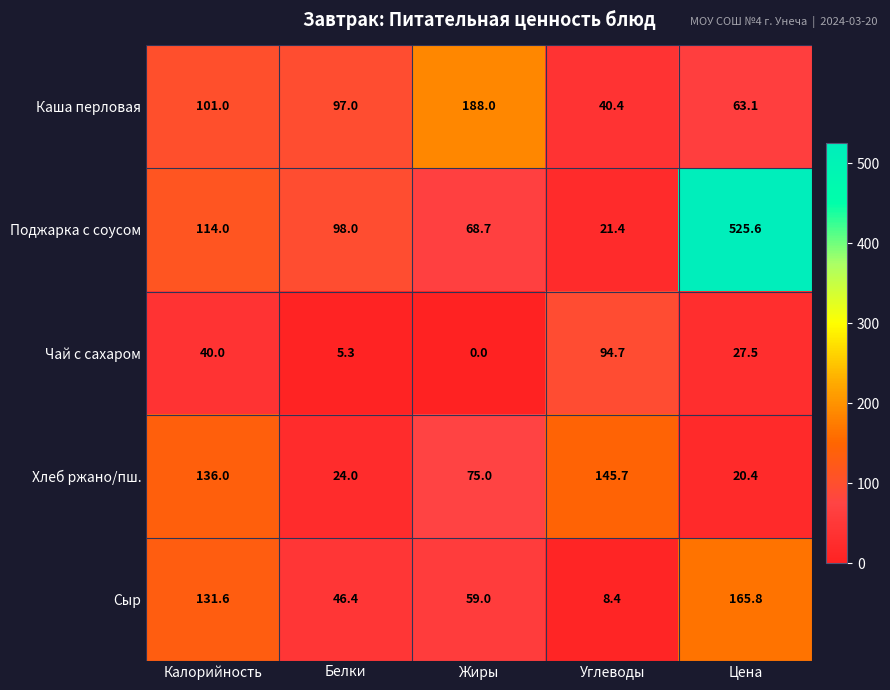

Which series has the largest range (max minus min)?

Поджарка с соусом